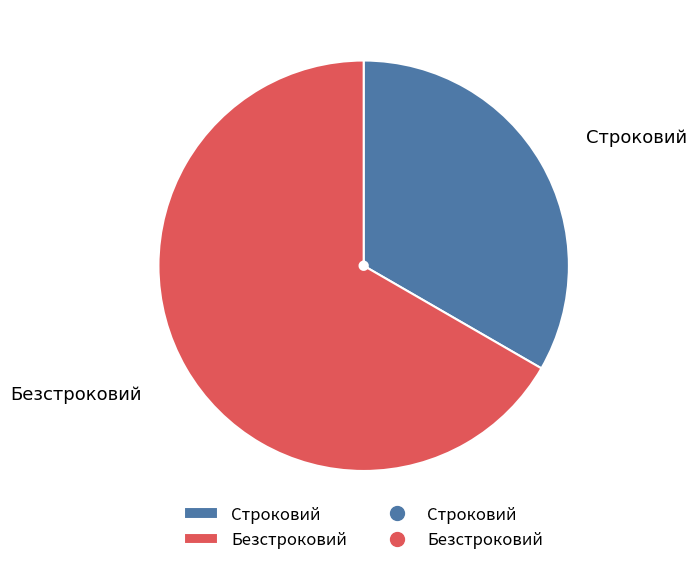

Rank the categories by value from highest to lowest.

Безстроковий, Строковий